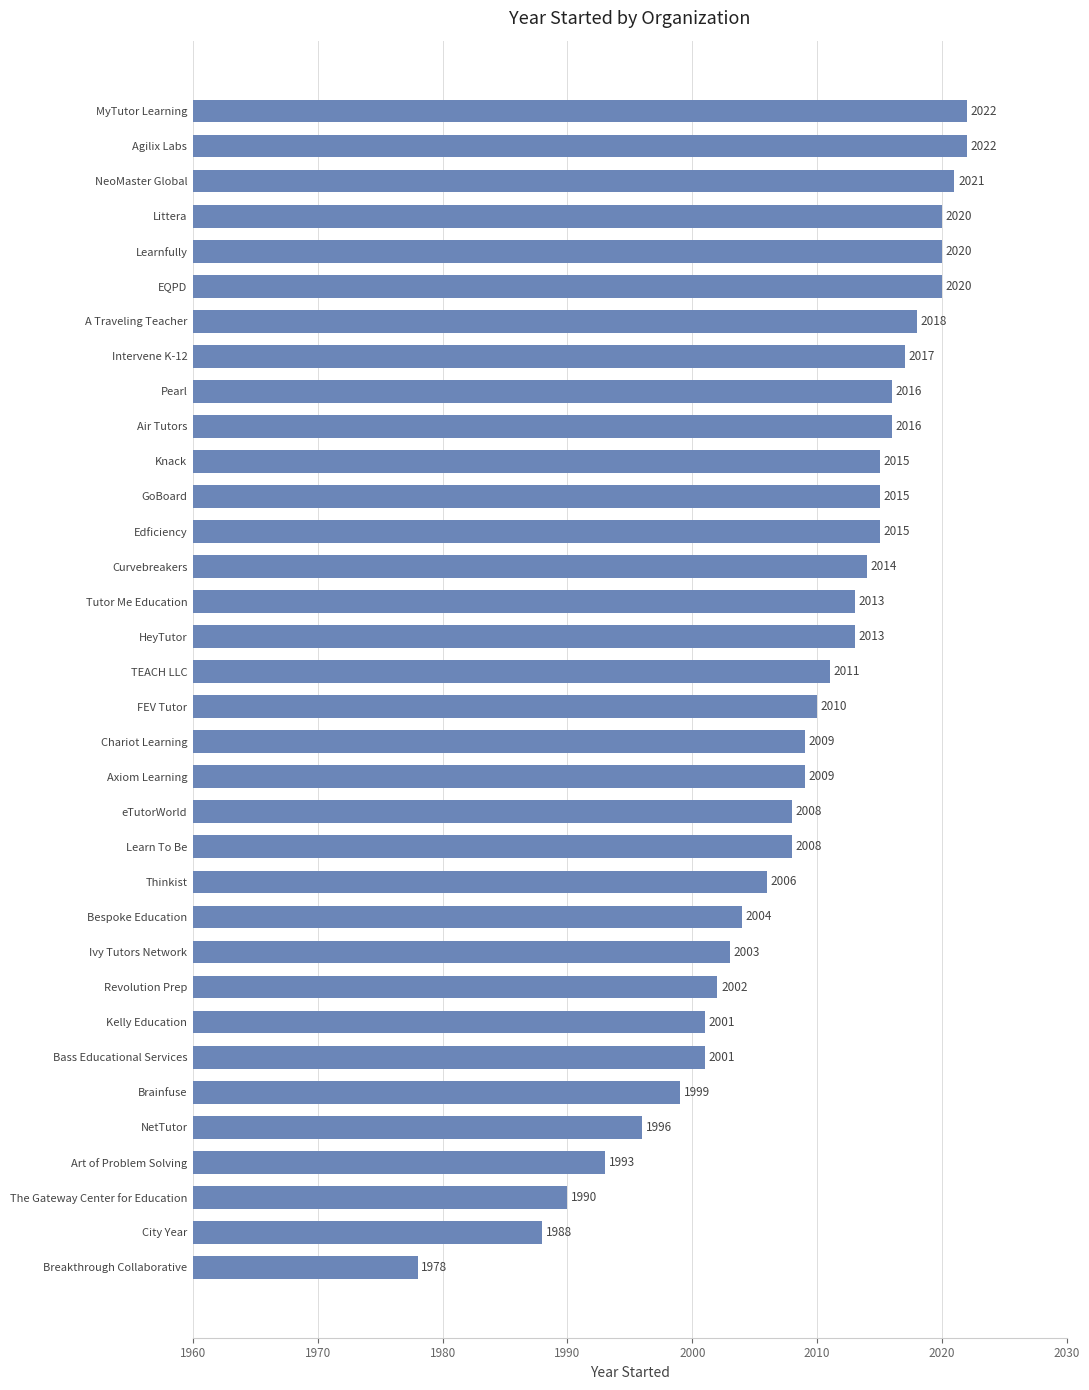

Which has a higher value, GoBoard or Tutor Me Education?

GoBoard